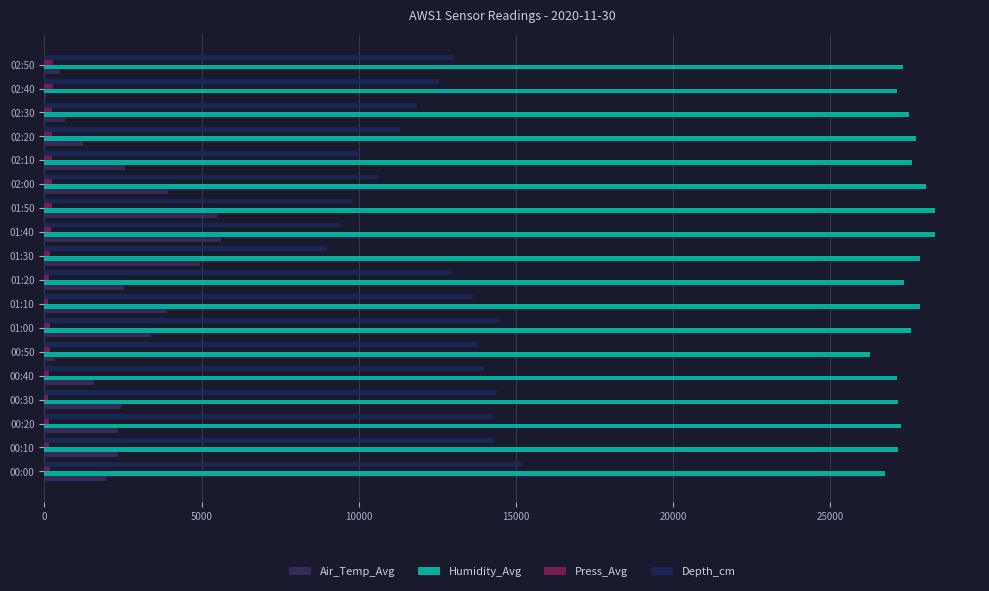

Count the number of data series in this chart.

4